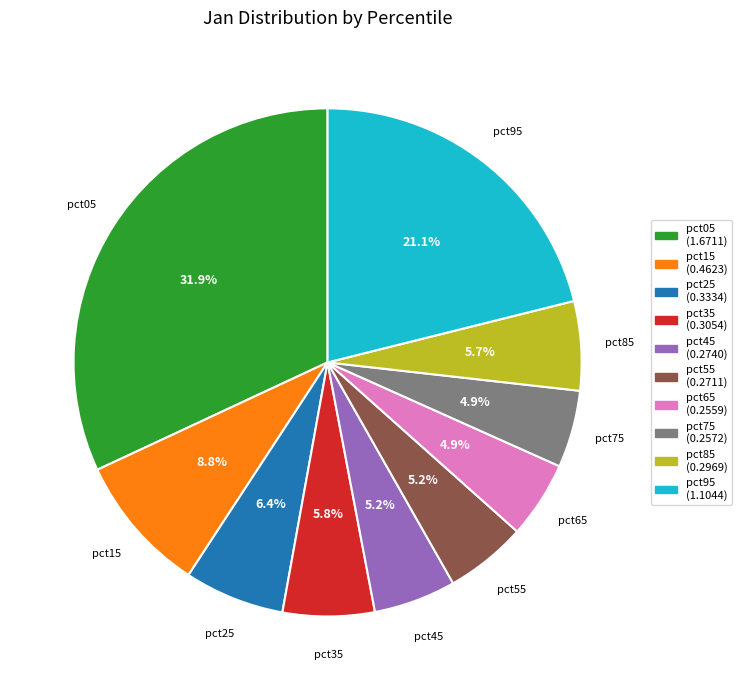

The pct65 slice represents 5% of the pie. True or false?

True